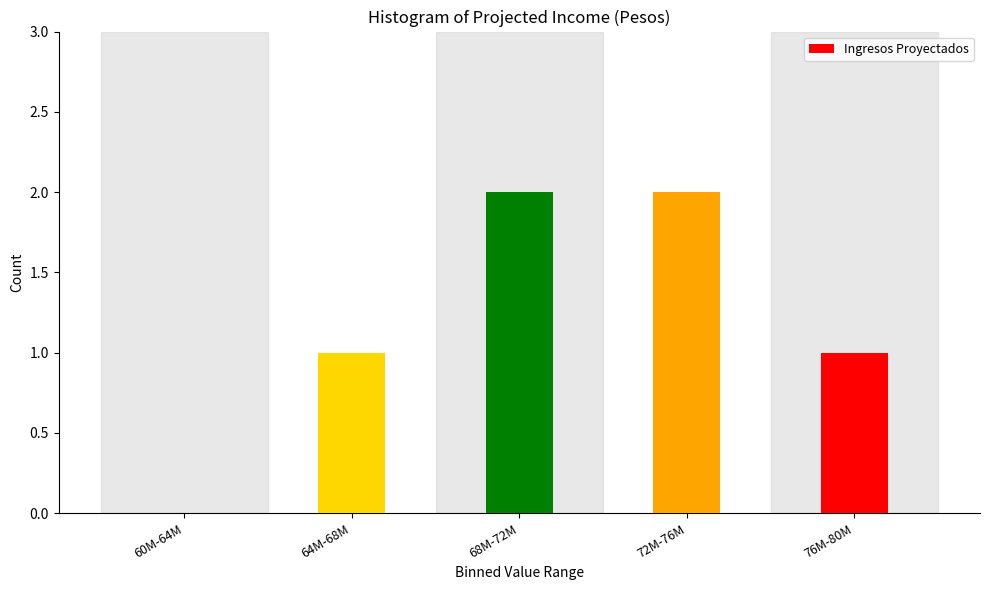

Reading left to right, transcribe all the data shown in this chart.

60M-64M=0	64M-68M=1	68M-72M=2	72M-76M=2	76M-80M=1